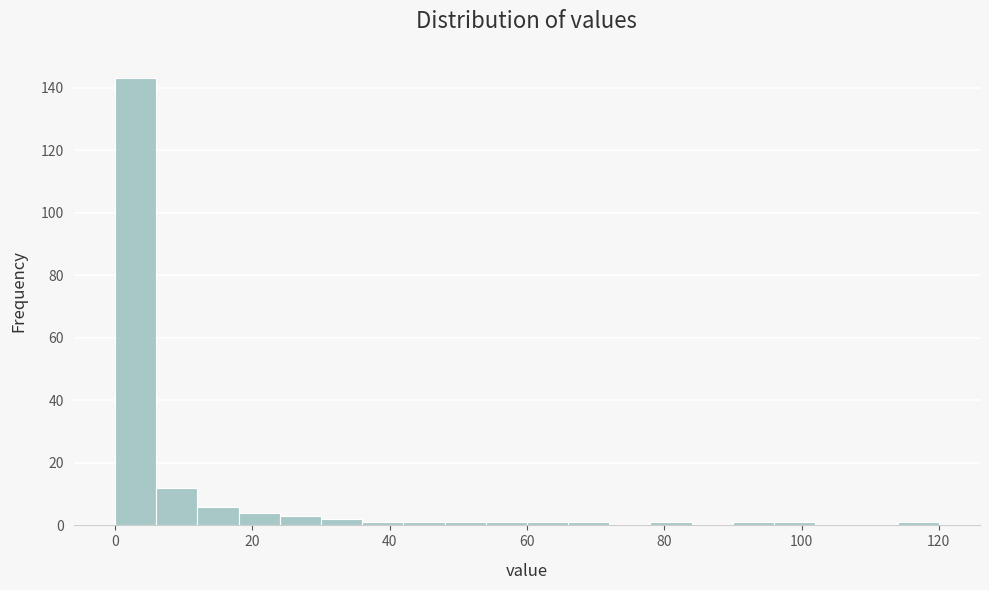

Read against the x-axis, roughly where is the centre of the tallest bar?

4